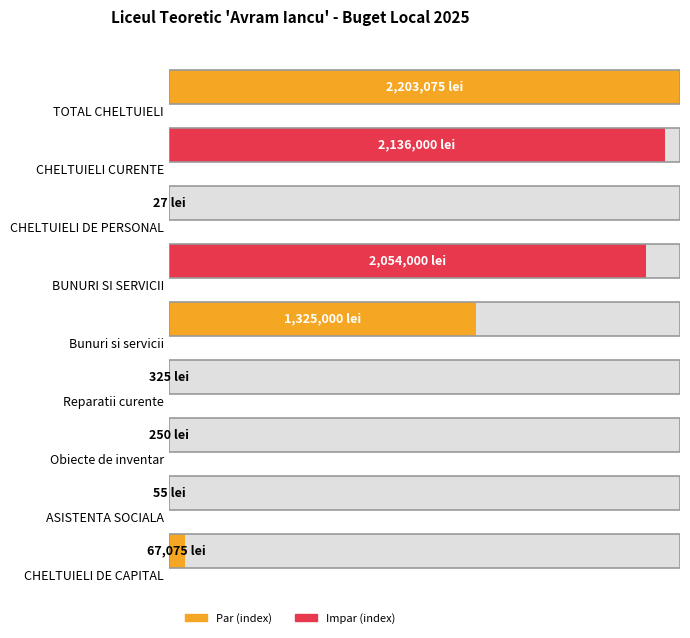

What is the change in value from CHELTUIELI CURENTE to Obiecte de inventar?

-2135750